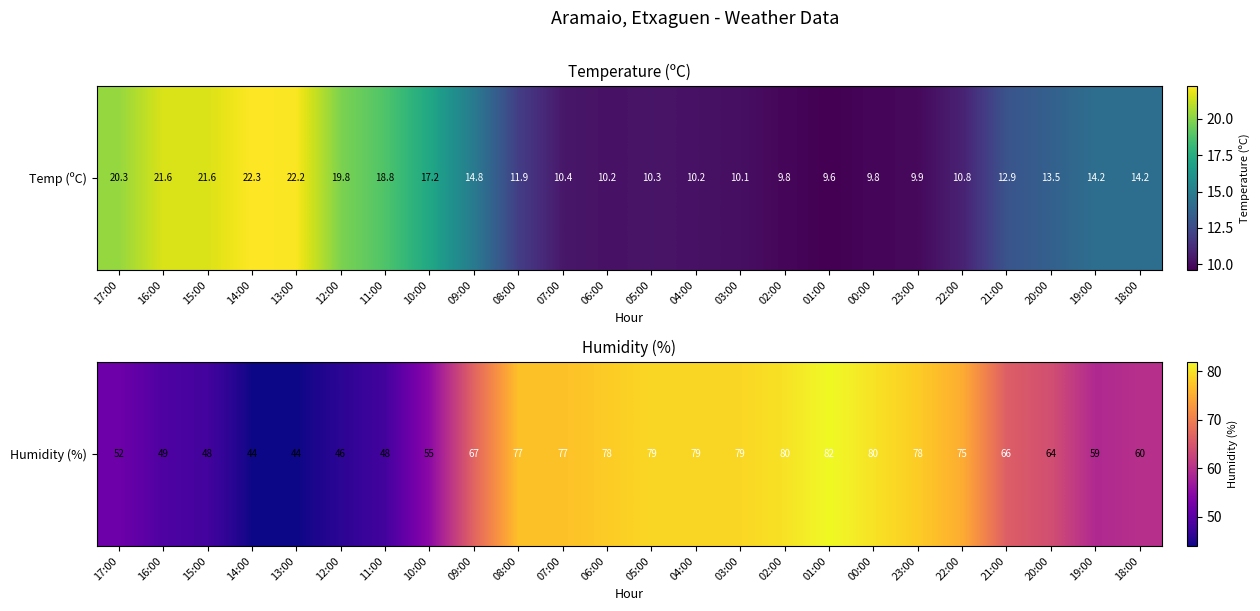

How many data points does each series have?

24